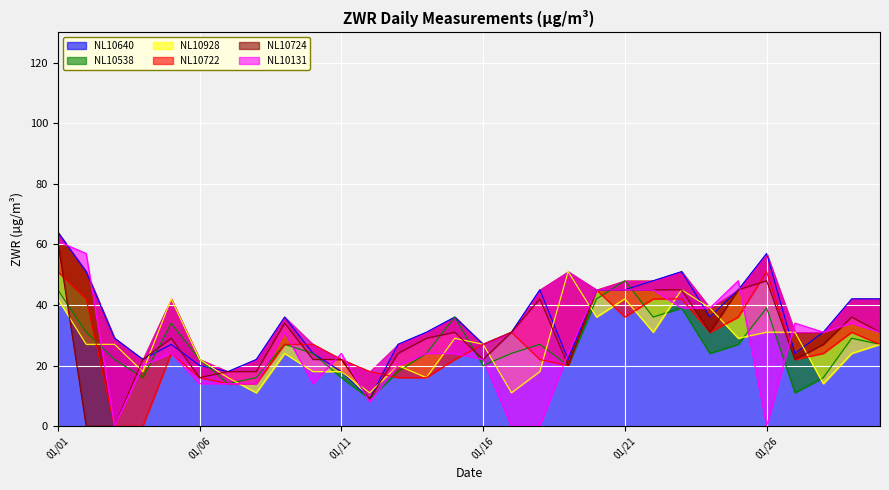

What is the highest value of the NL10640 series?

64